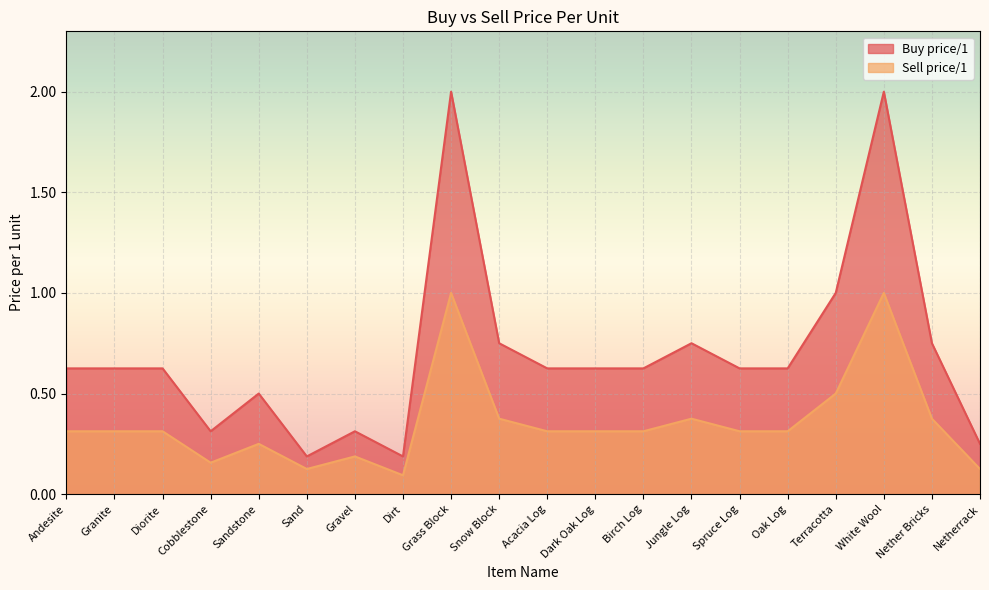

What is the difference between the second highest and minimum values in the Buy price/1 series?

1.8